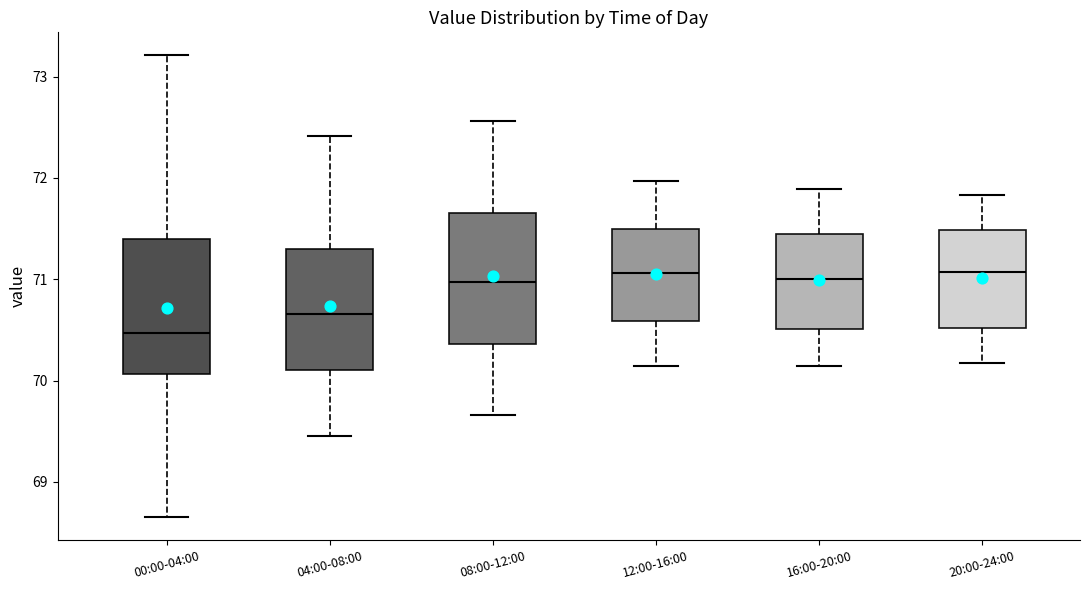

Where does the upper whisker of the box for 08:00-12:00 end on the y-axis? The values are not printed on the chart, so give them approximately, as read against the axis.

72.6